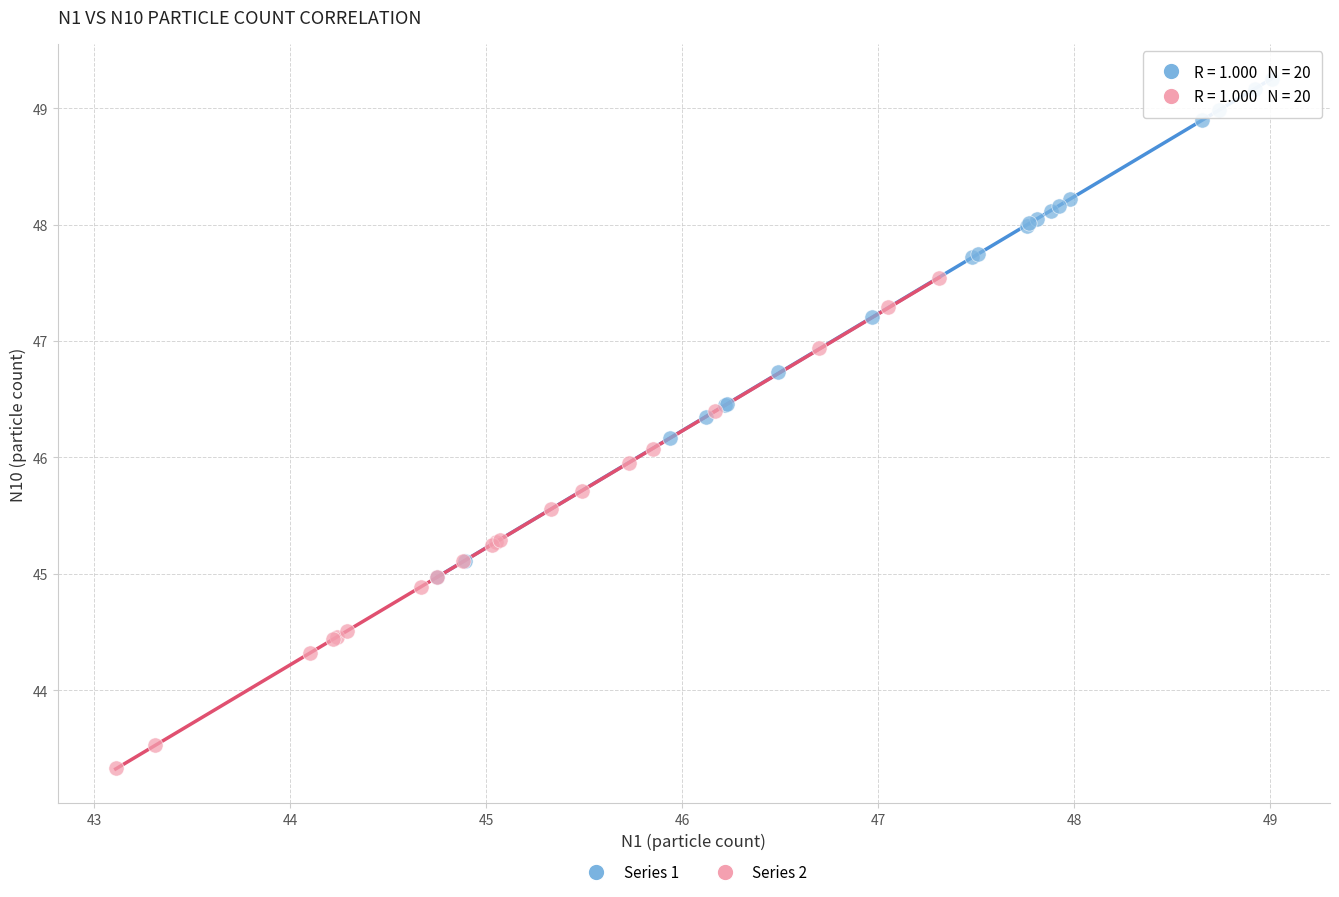

Which series contains the lowest Y value?

Series 2